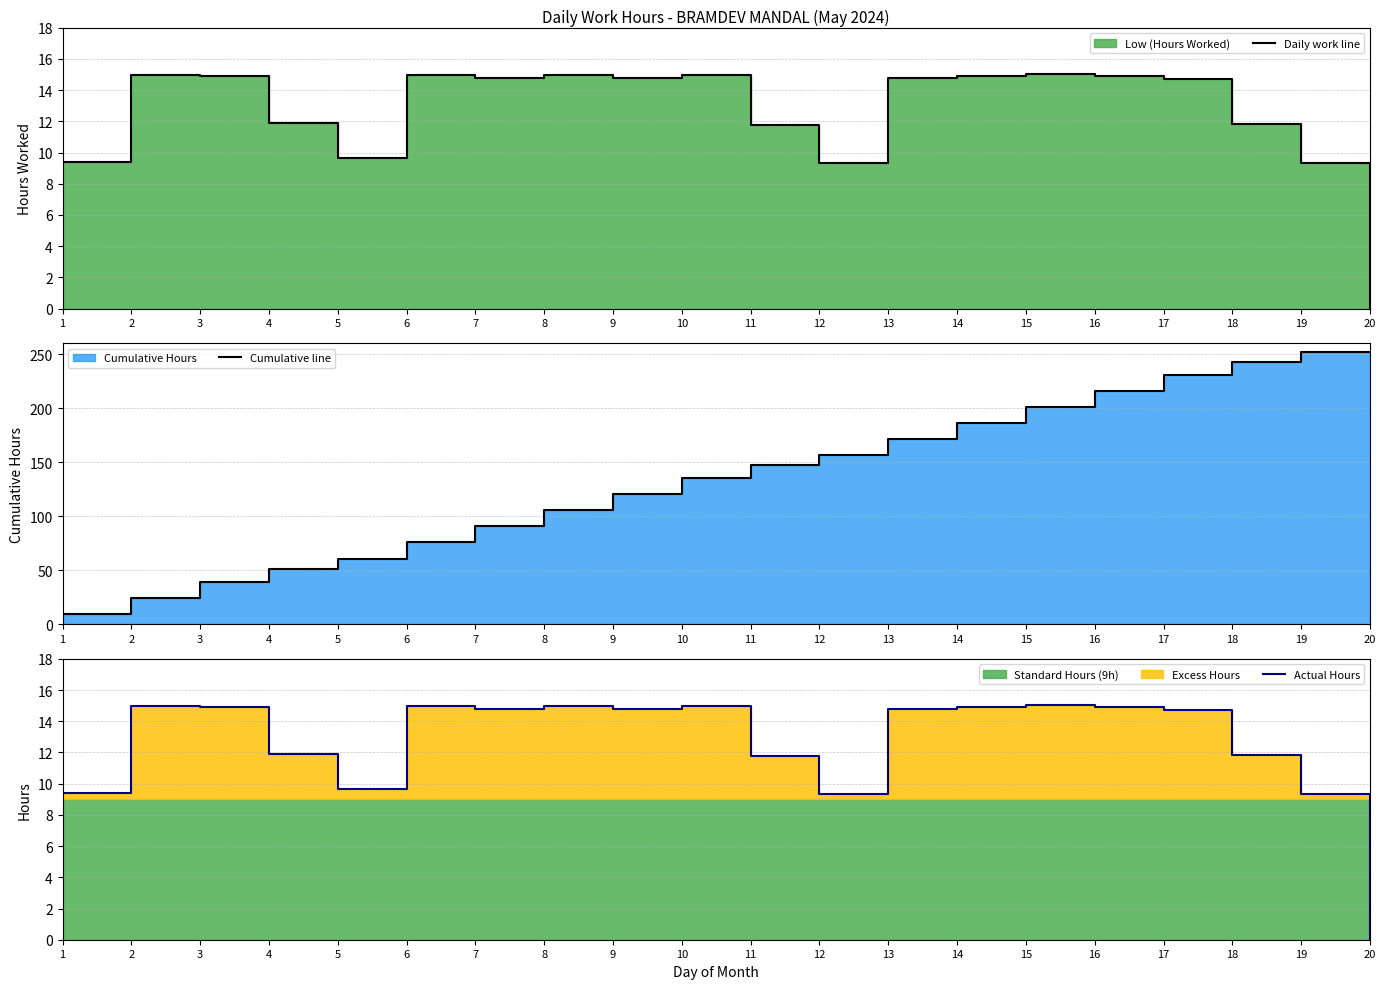

What is the value of the Actual Hours point at the 15th from the left?

15.0